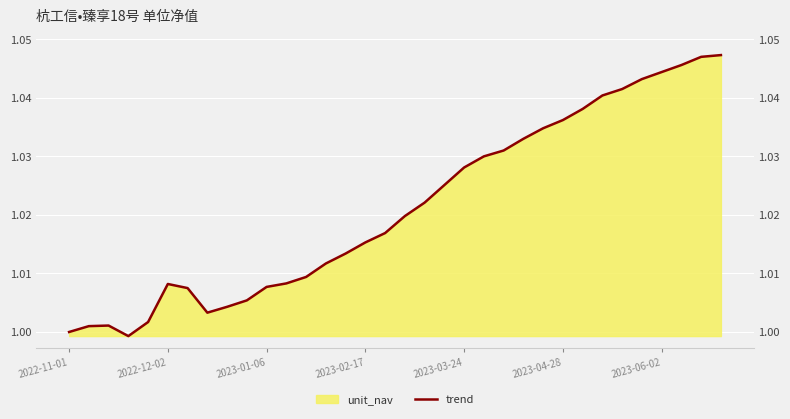

At which label does the data first exceed 1?

2022-12-02